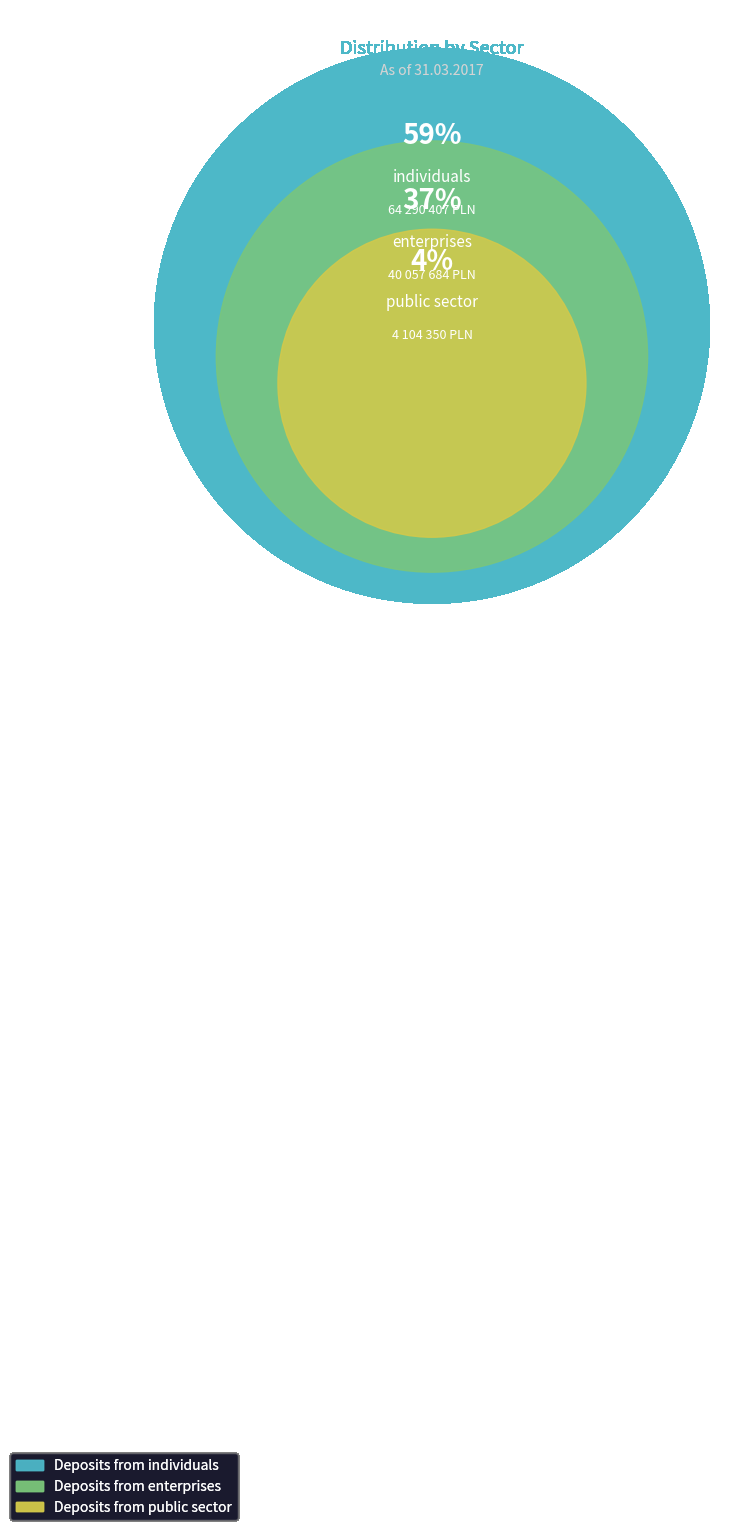

Which slice is the largest?

Deposits from individuals